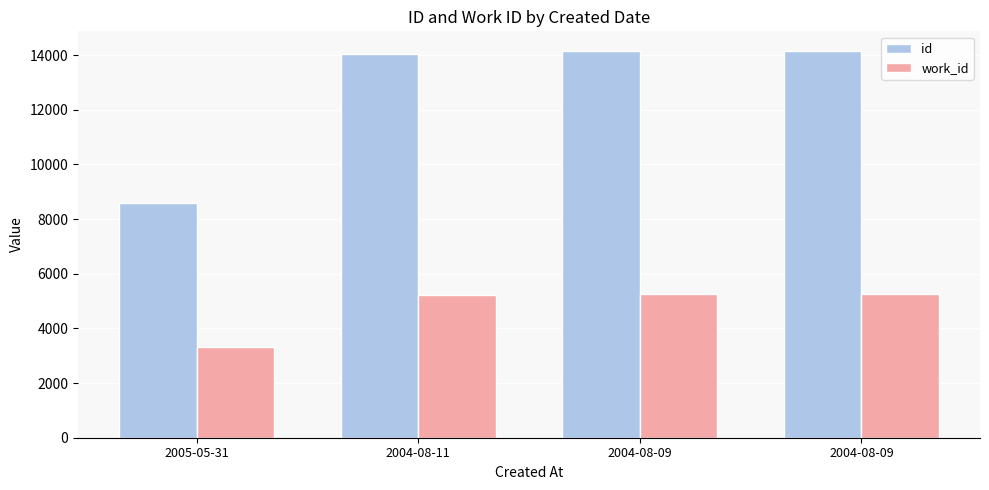

Rank the series by their maximum value, from lowest to highest.

work_id, id